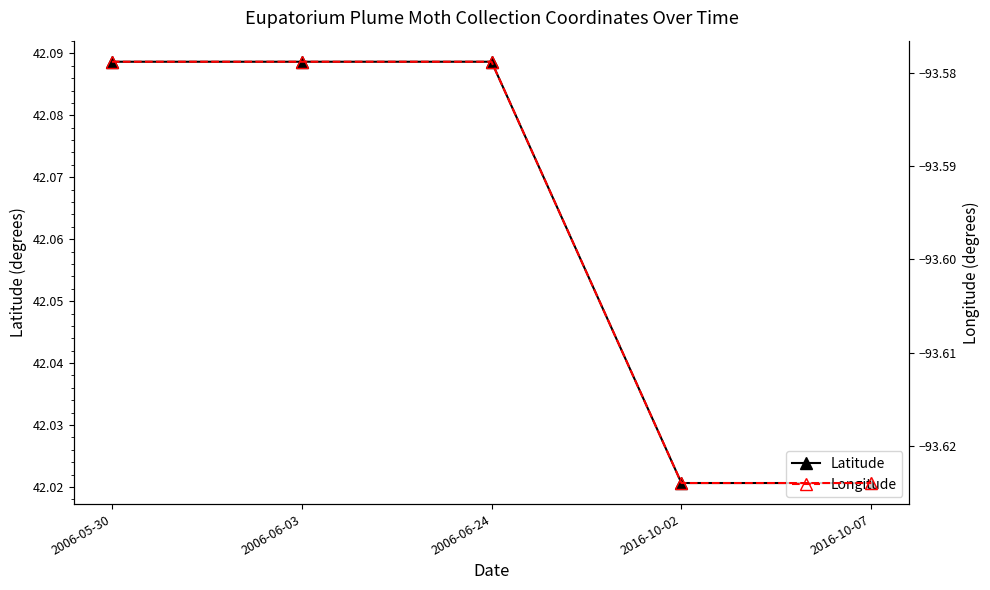

Rank the categories by Longitude value from lowest to highest.

2016-10-02, 2016-10-07, 2006-05-30, 2006-06-03, 2006-06-24